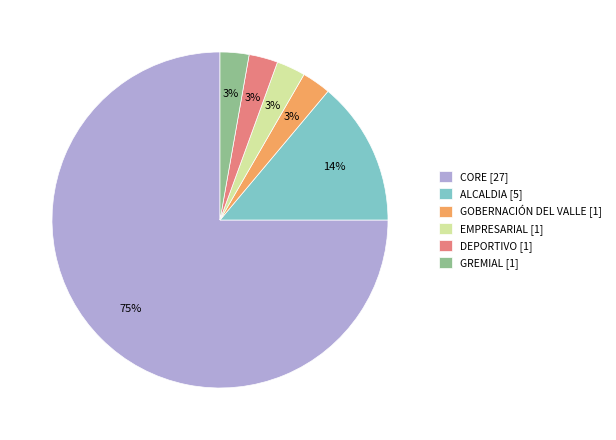

To the nearest percent, what percentage of the pie is DEPORTIVO?

3%